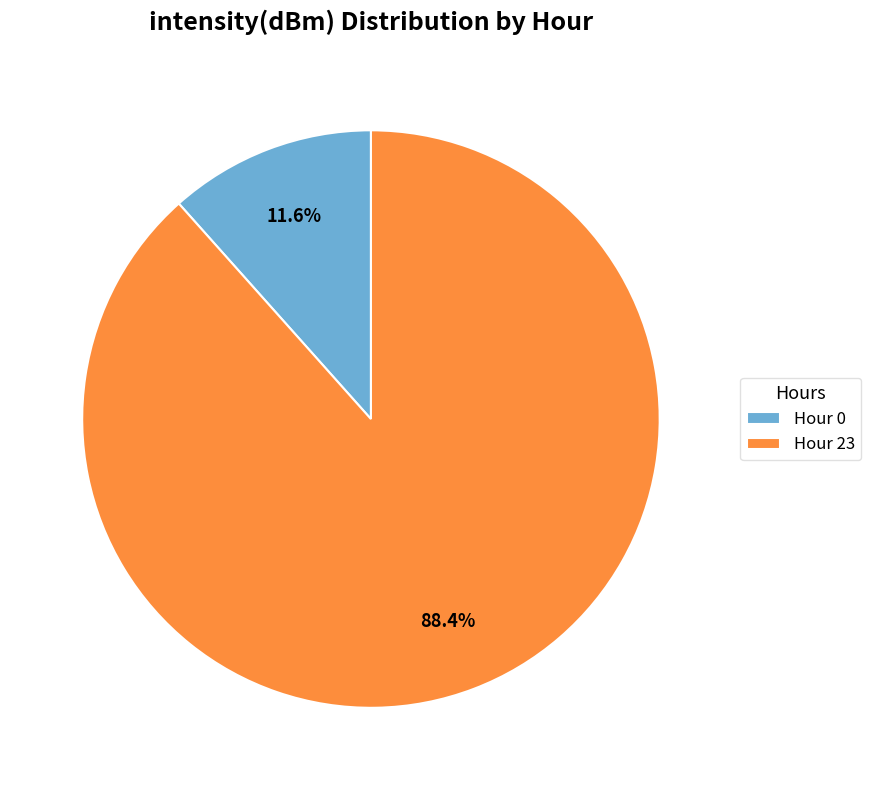

What is the smallest slice in the pie chart?

Hour 0